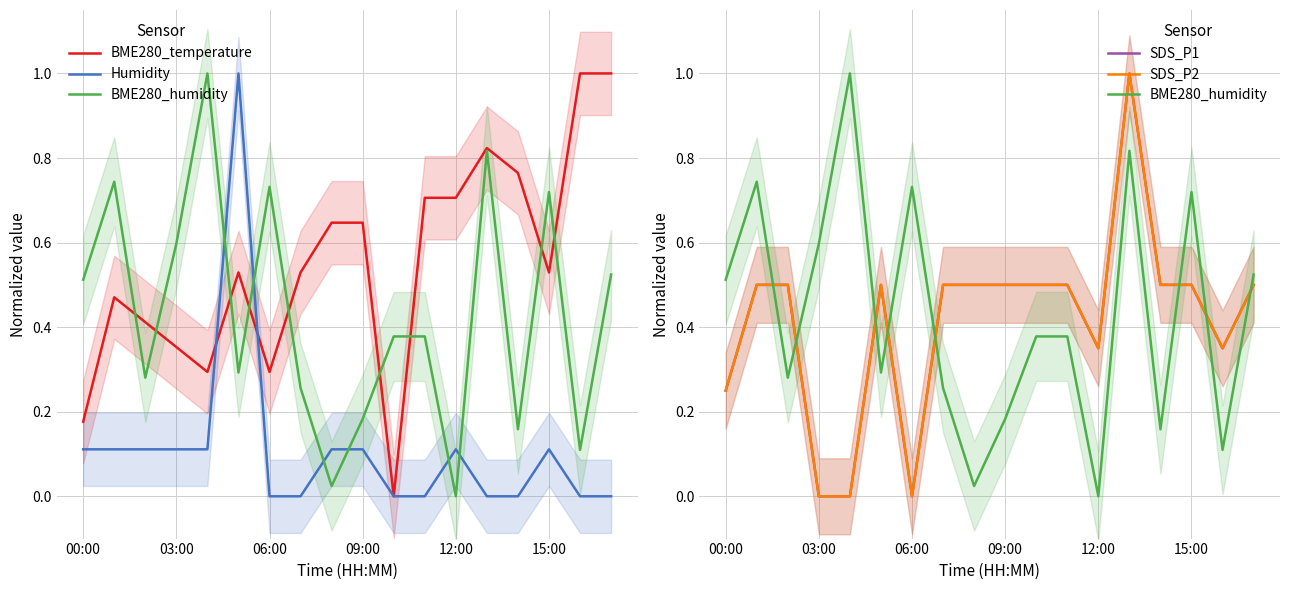

What is the sum of the SDS_P1 values at 03:00 and 06:00?

1.0